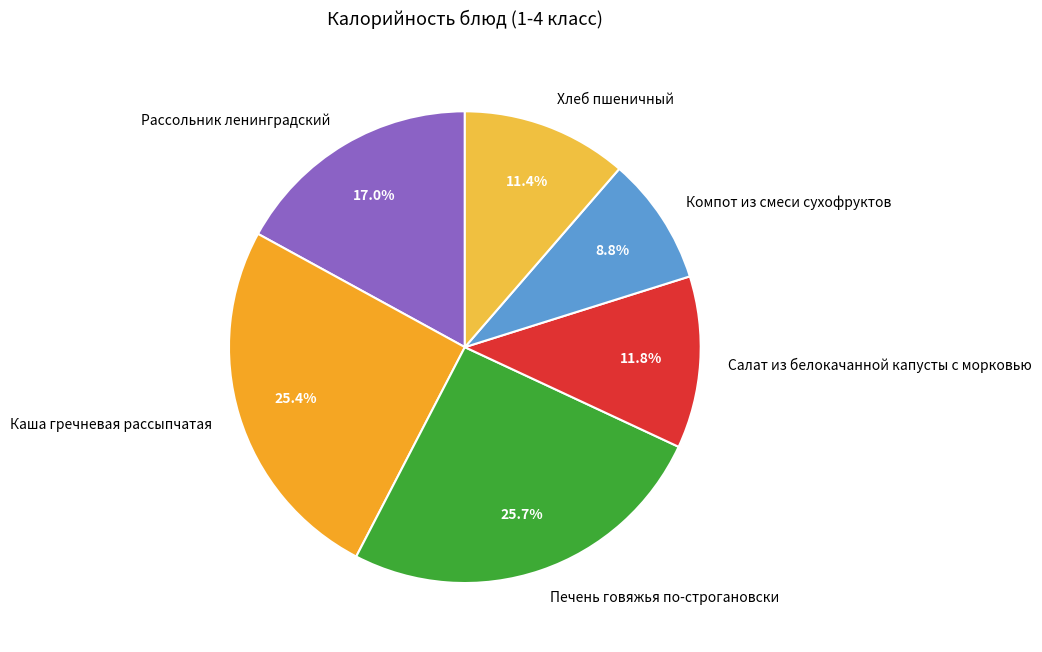

To the nearest percent, what is the difference between the largest and smallest slice percentages?

17%